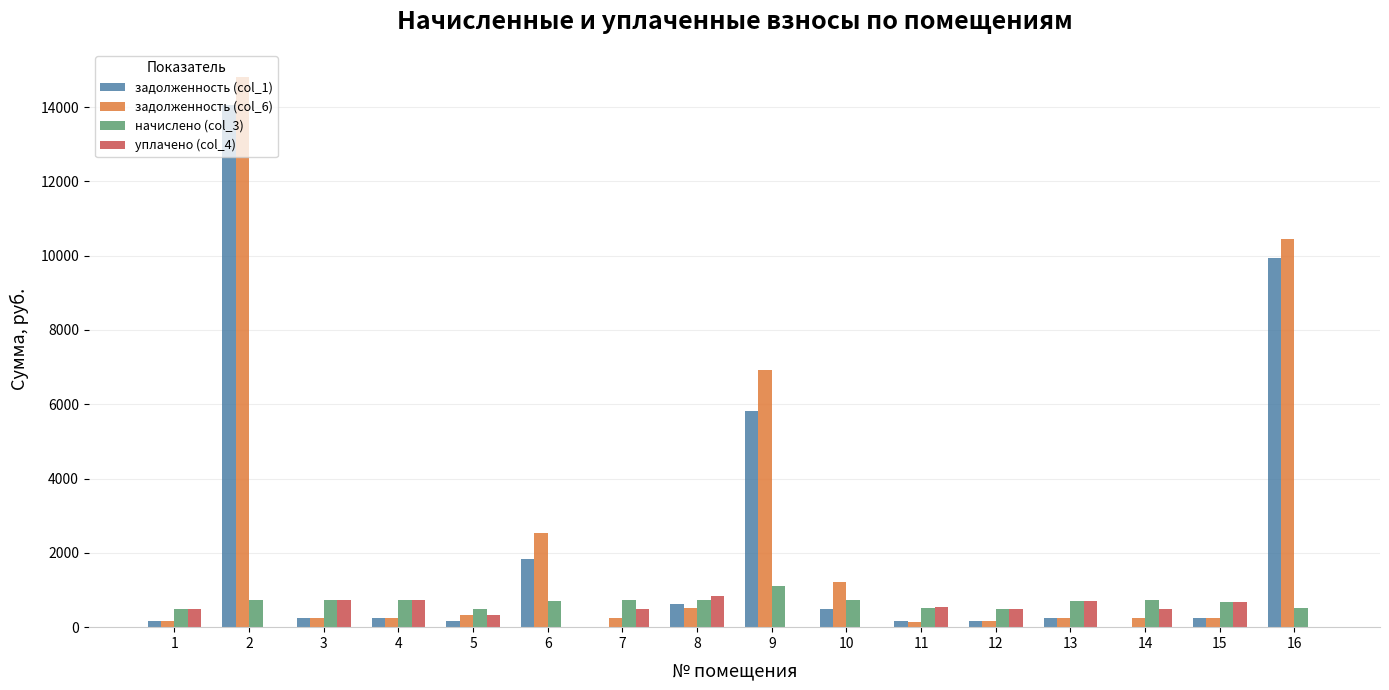

Is the value of начислено (col_3) at 7 greater than the value of задолженность (col_1) at 2?

No